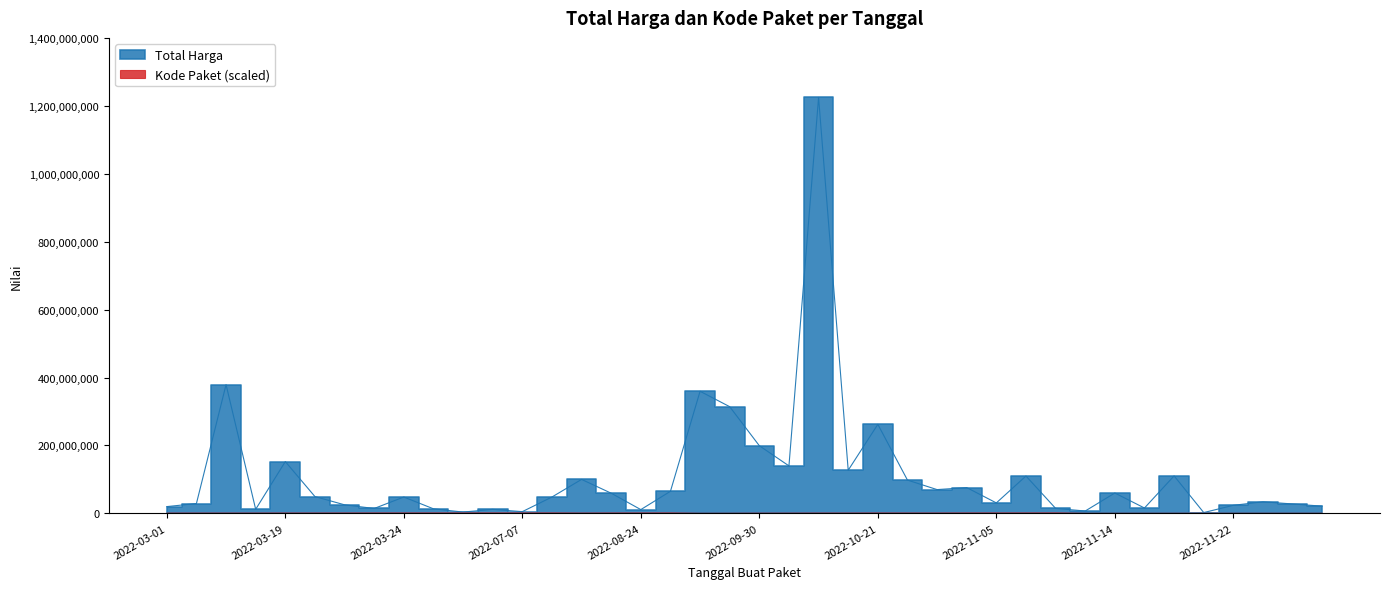

At which category is the sum across all series the highest?

2022-10-08